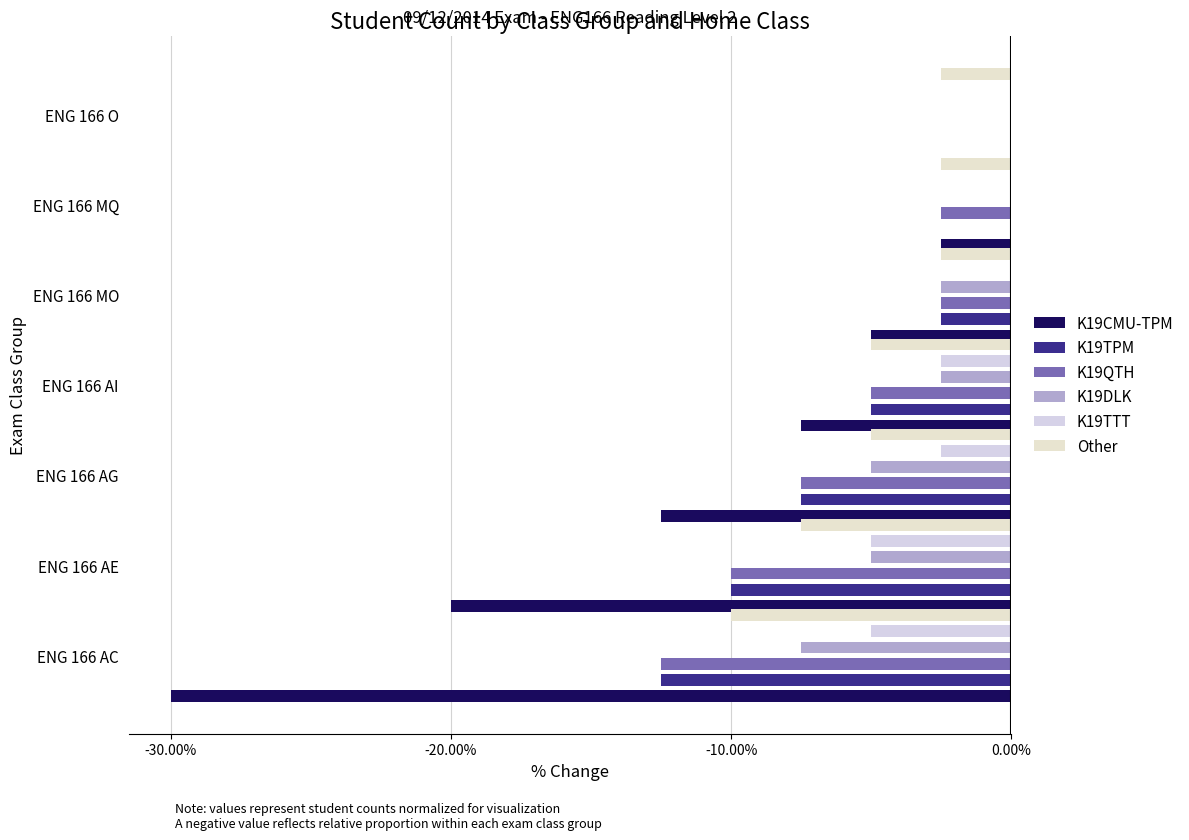

The K19CMU-TPM series shows -4.7 at ENG 166 AG. True or false?

False